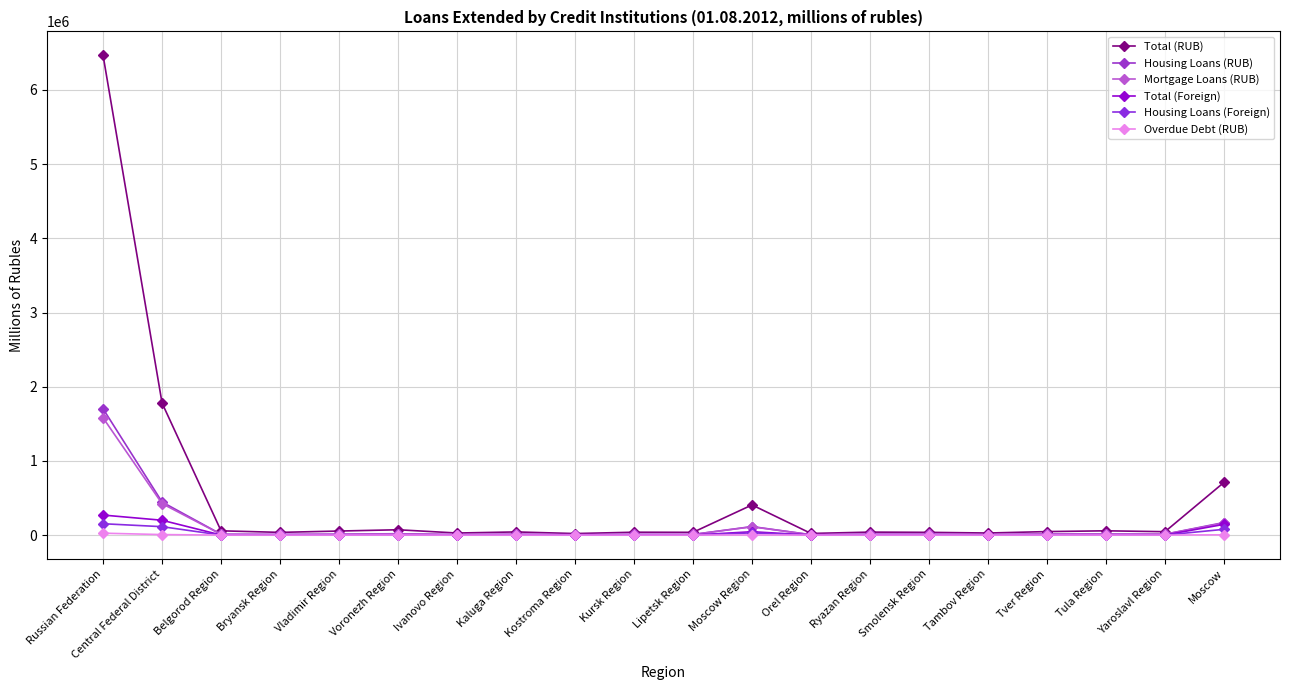

The Total (RUB) series shows 27706 at Ivanovo Region. True or false?

True